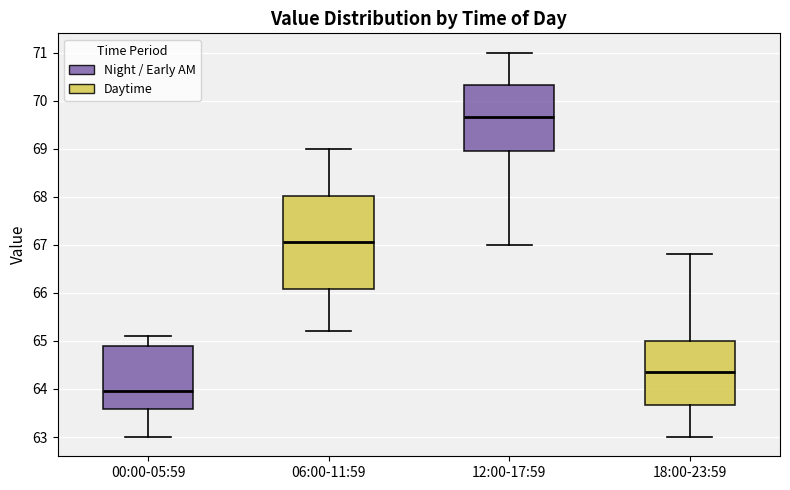

Comparing the boxes themselves (not the whiskers), which one is the tallest?

06:00-11:59